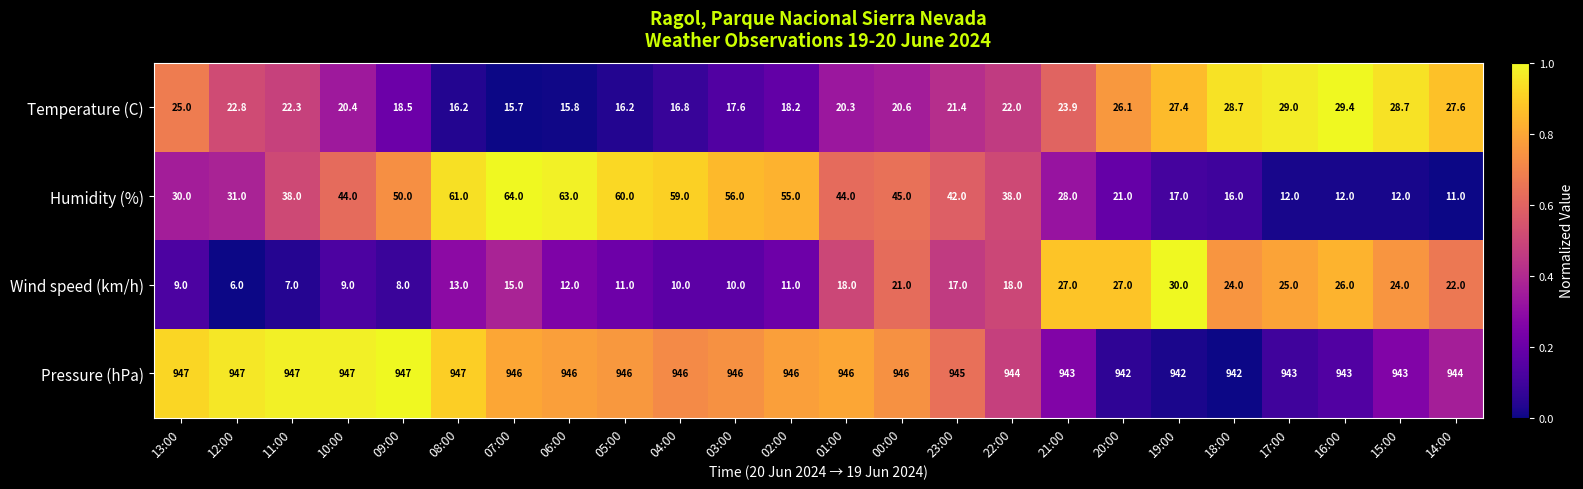

The value of Pressure (hPa) at 17:00 is 255.7. True or false?

False